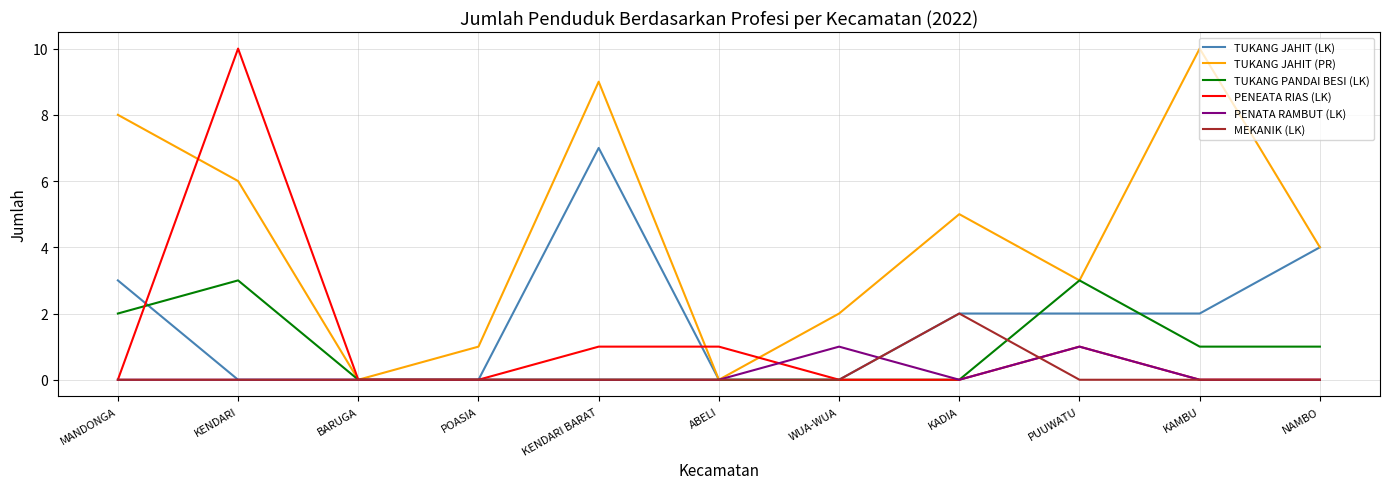

Is this an area chart (filled region under the line)?

No